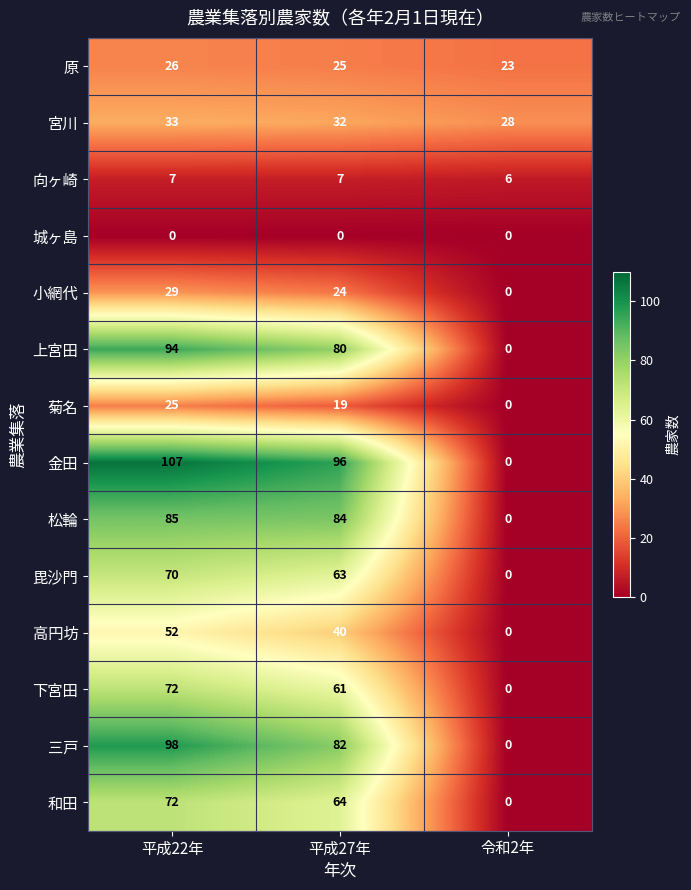

What is the highest value of the 向ヶ崎 series?

7